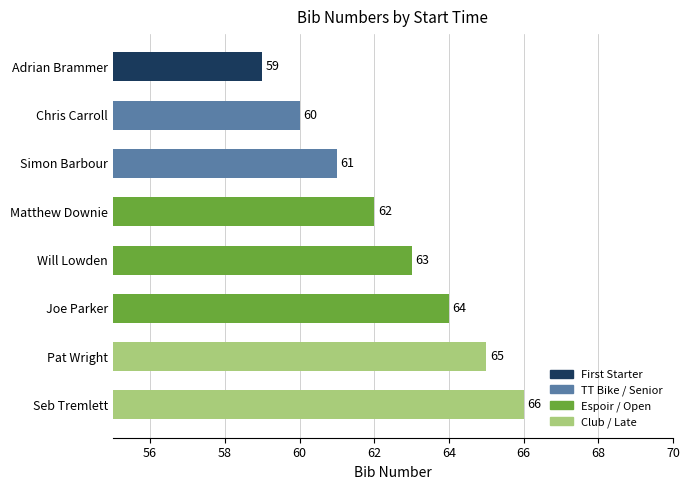

What is the difference between the maximum and minimum values?

7